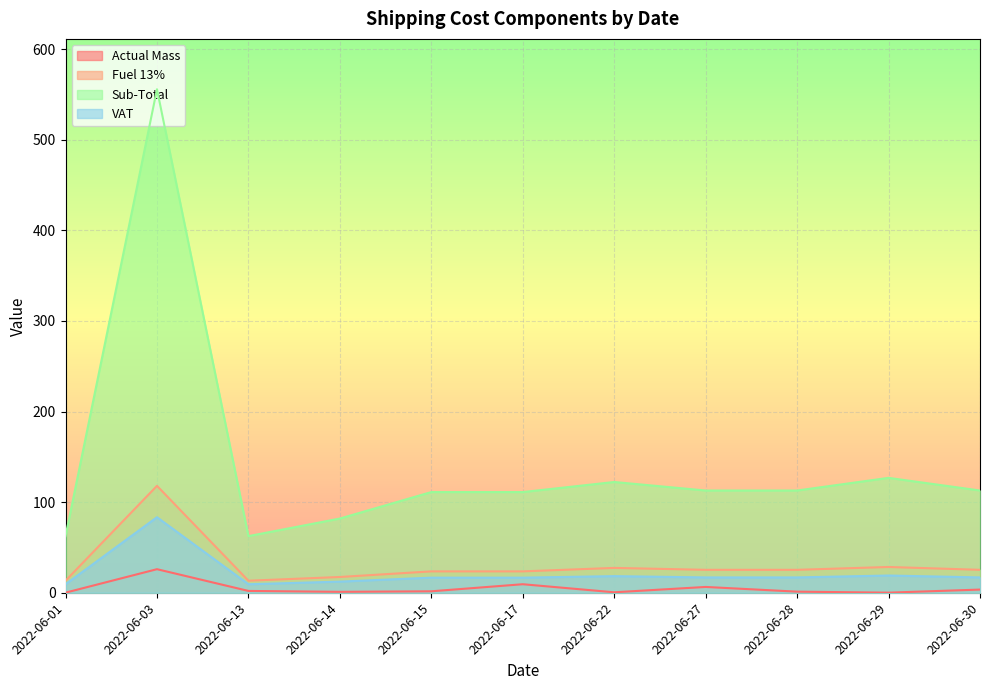

Reading right to left, transcribe all the data shown in this chart.

Actual Mass: 3.5	0.1	1.2	6.4	0.5	9.4	1.6	1.0	2.0	26.0	0.1
Fuel 13%: 25.3	28.4	25.3	25.3	27.4	23.6	23.6	17.4	13.3	118.0	13.3
Sub-Total: 112.8	126.8	112.8	112.8	122.2	111.1	111.1	81.9	62.5	555.8	62.5
VAT: 16.9	19.0	16.9	16.9	18.3	16.7	16.7	12.3	9.4	83.4	9.4